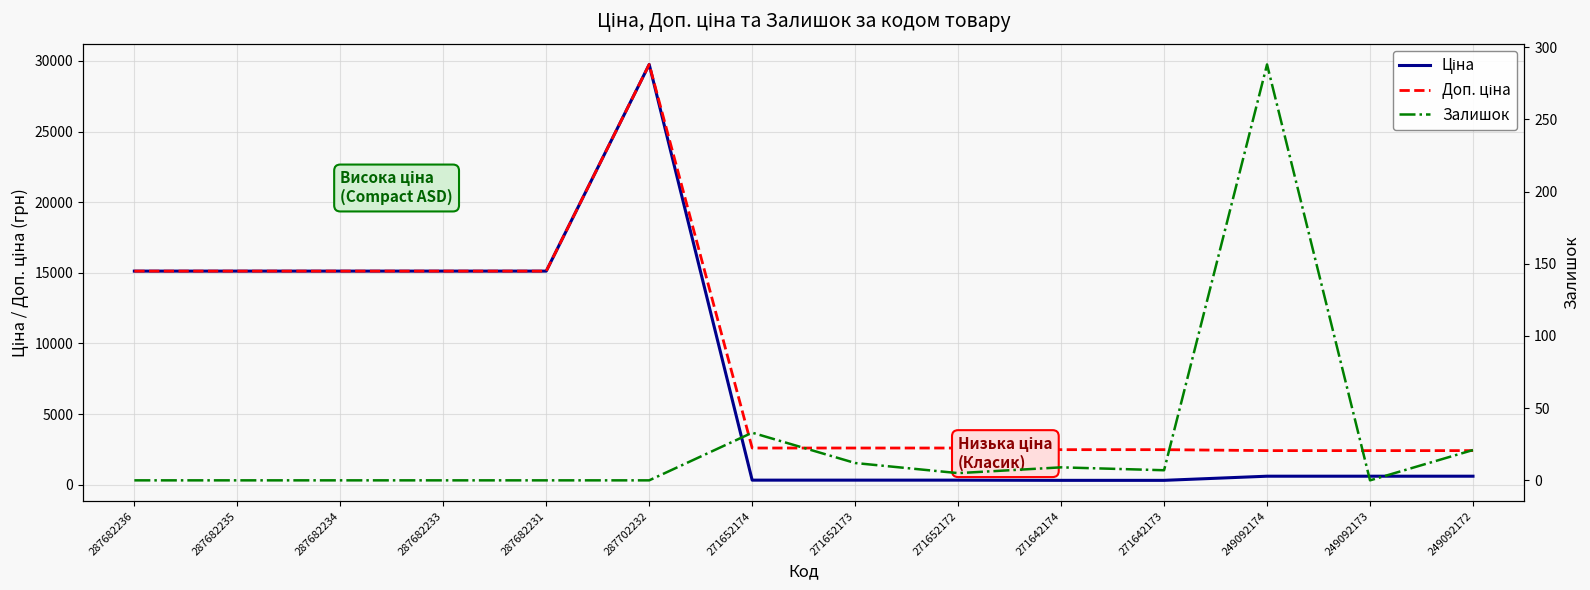

Rank the series at 287702232 from lowest to highest value.

Залишок, Ціна, Доп. ціна